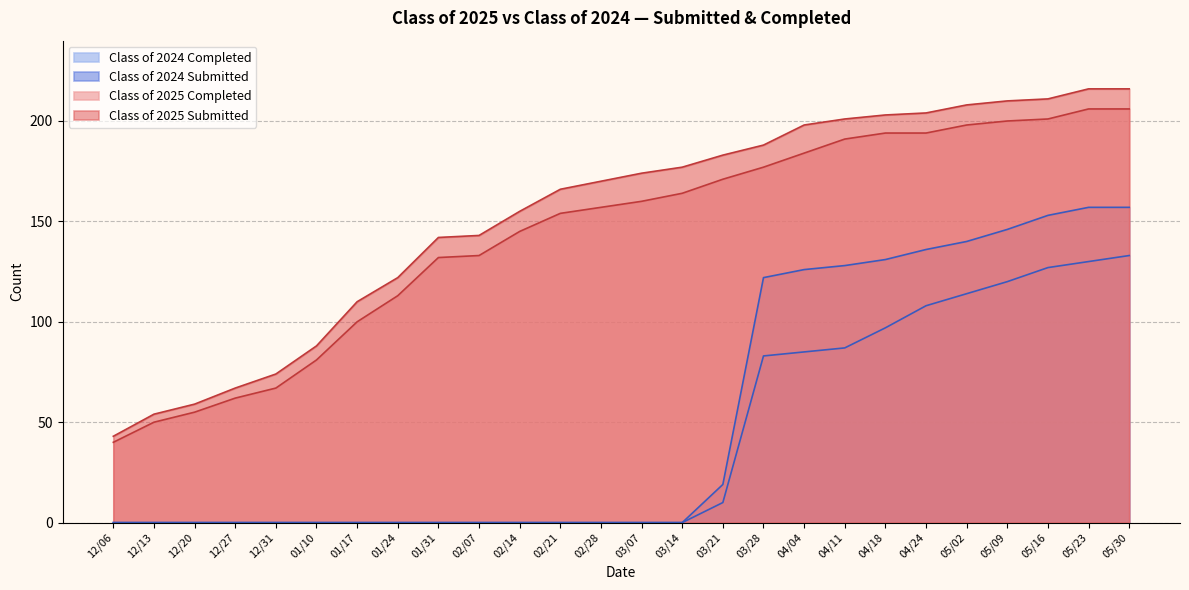

What is the total value across all series at 02/07?

276